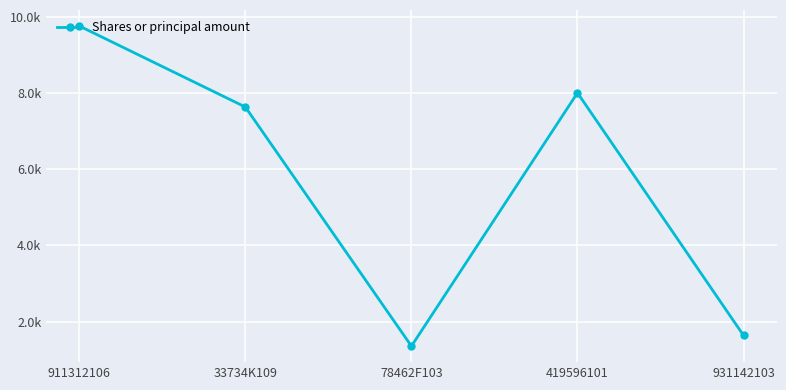

What is the minimum value shown in the chart?

1354